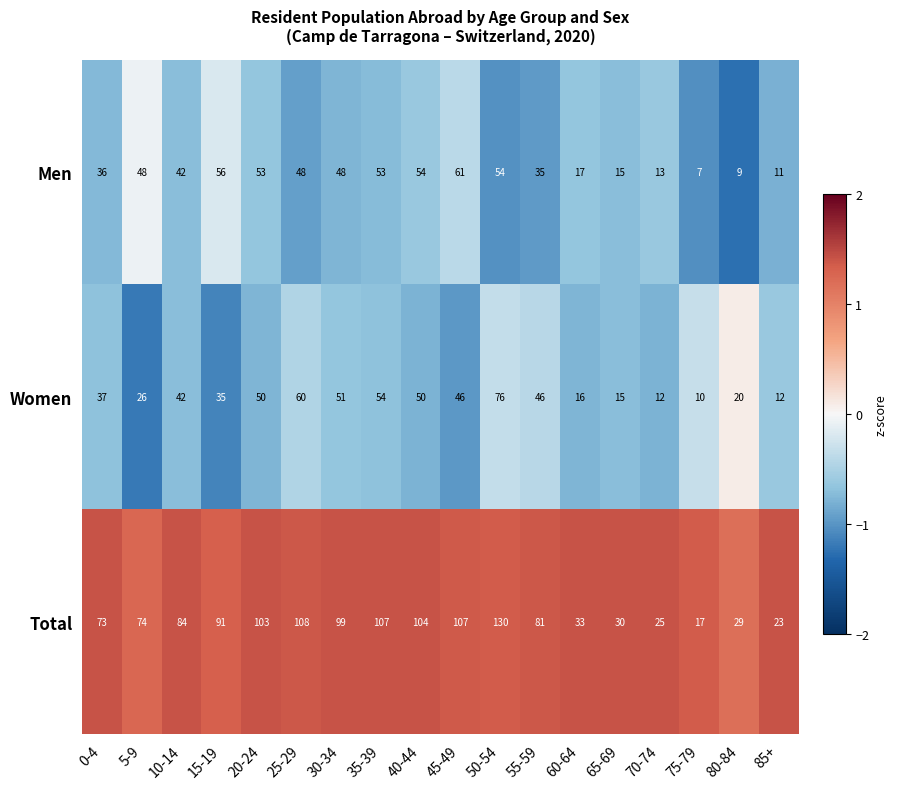

At which category is the sum across all series the highest?

50-54